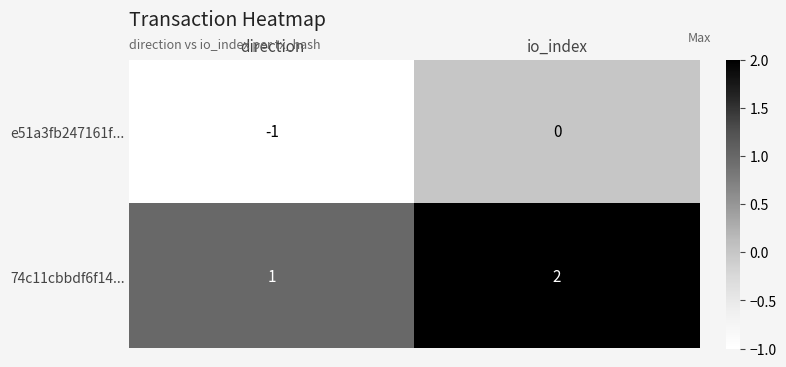

At which category does the chart reach its peak across all series?

io_index